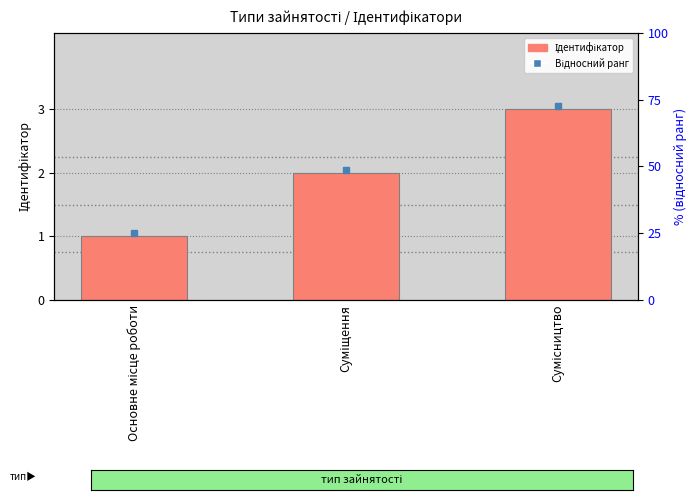

Which has a higher value, Сумісництво or Основне місце роботи?

Сумісництво